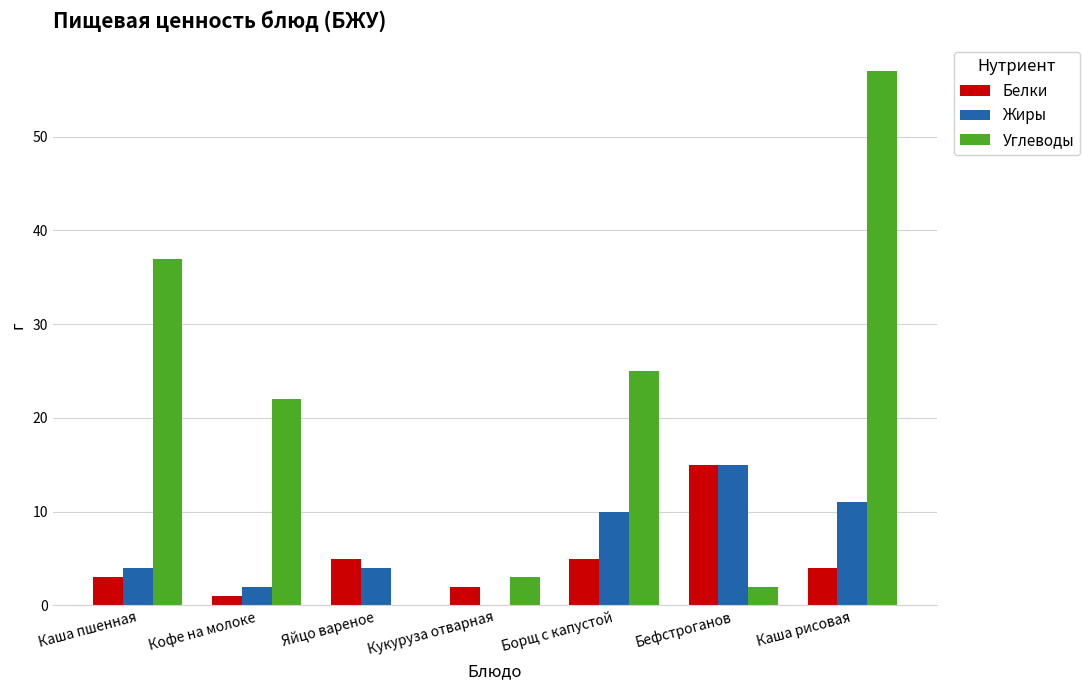

Where does the Белки series first go above 4?

Яйцо вареное